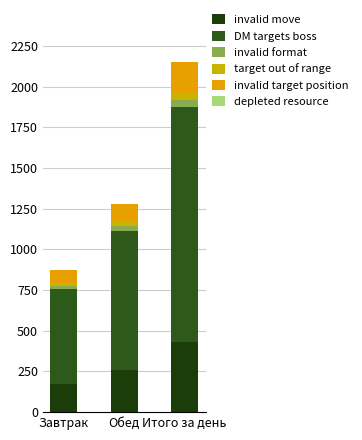

List the series in order of their peak value, highest first.

DM targets boss, invalid move, invalid target position, target out of range, invalid format, depleted resource